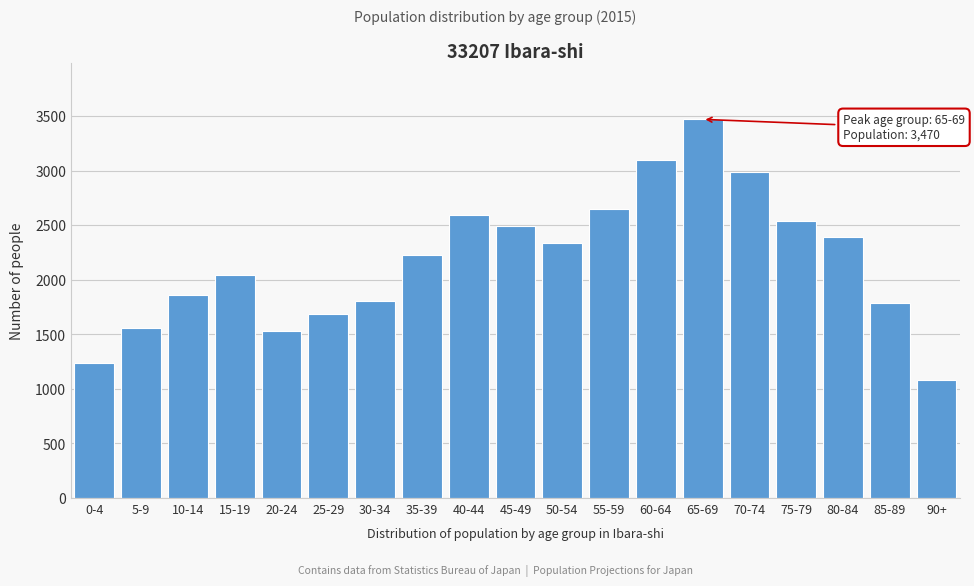

Reading right to left, what are all the values shown in this chart?

1084	1783	2396	2539	2987	3470	3099	2647	2339	2493	2595	2223	1806	1690	1534	2047	1863	1556	1239